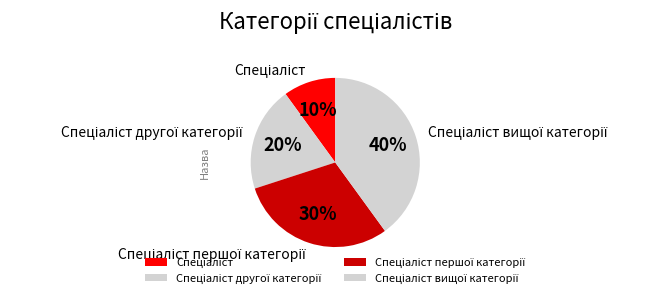

Is there a majority slice in this chart?

No